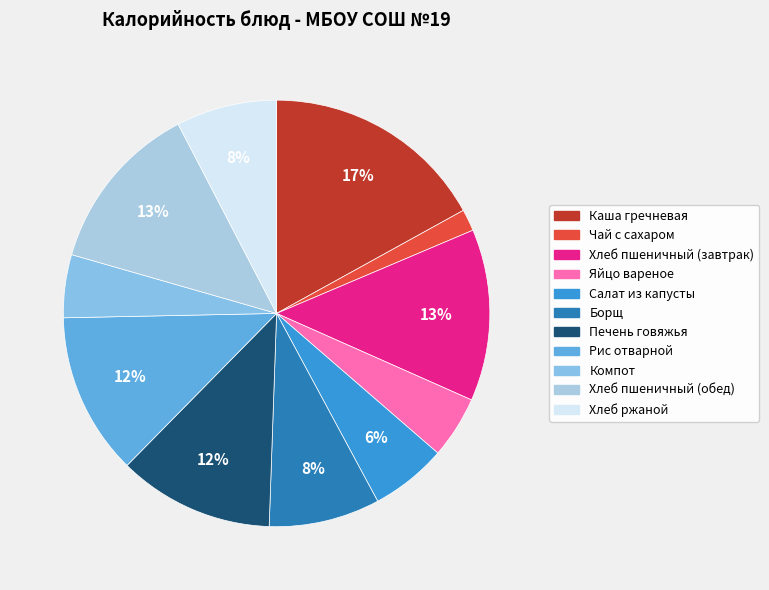

Count the number of slices in the pie.

11